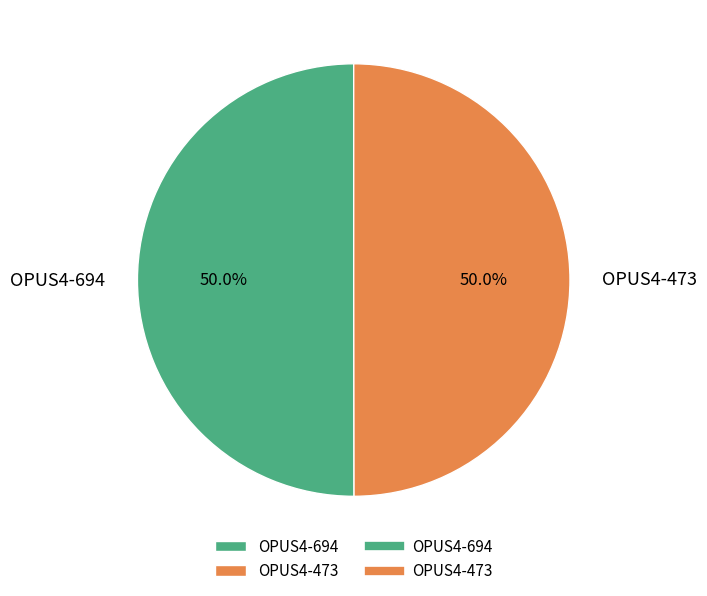

To the nearest percent, what is the combined percentage of OPUS4-473 and OPUS4-694?

100%